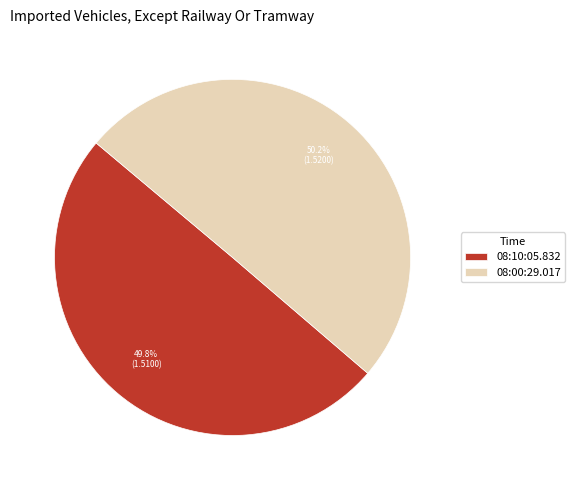

How many segments does this pie chart have?

2